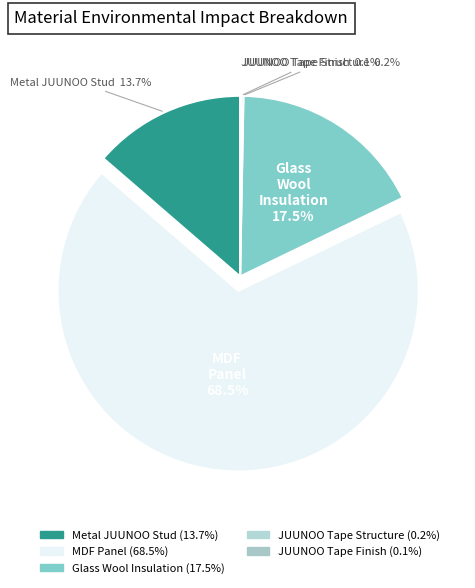

To the nearest percent, what is the average slice percentage?

20%